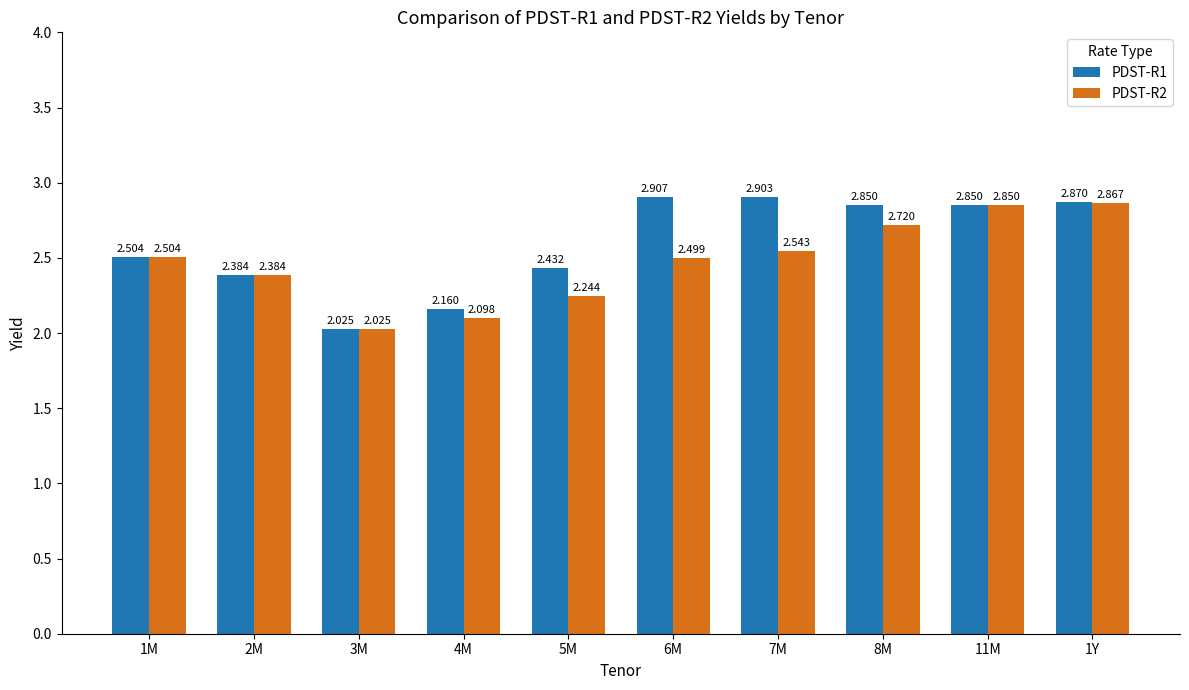

Is the value of PDST-R1 at 4M greater than the value of PDST-R2 at 5M?

No